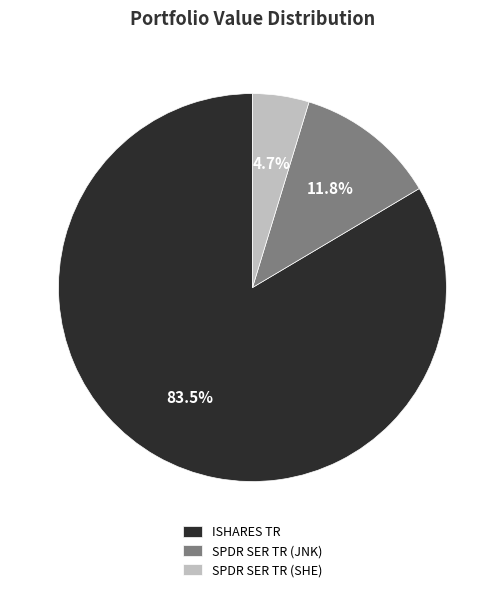

Is it true that SPDR SER TR (JNK) is 12% of the pie?

True